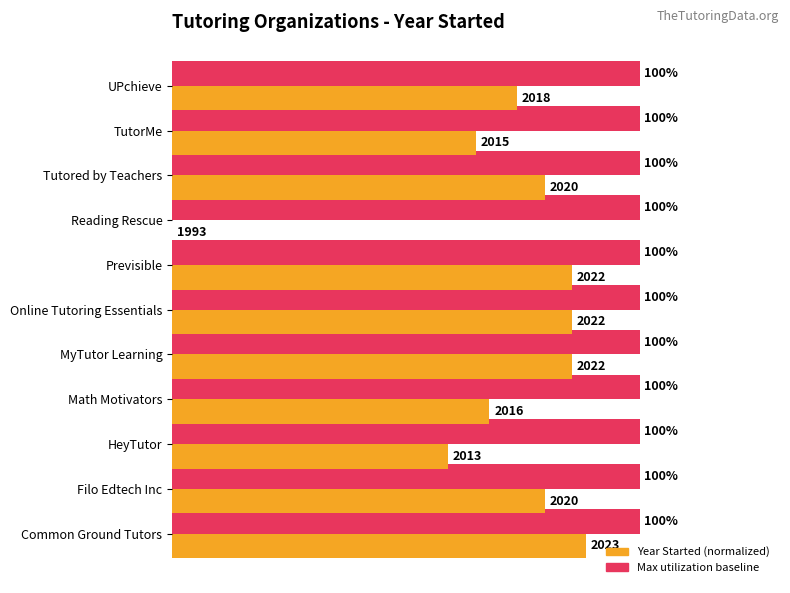

At which category is the sum across all series the highest?

Common Ground Tutors